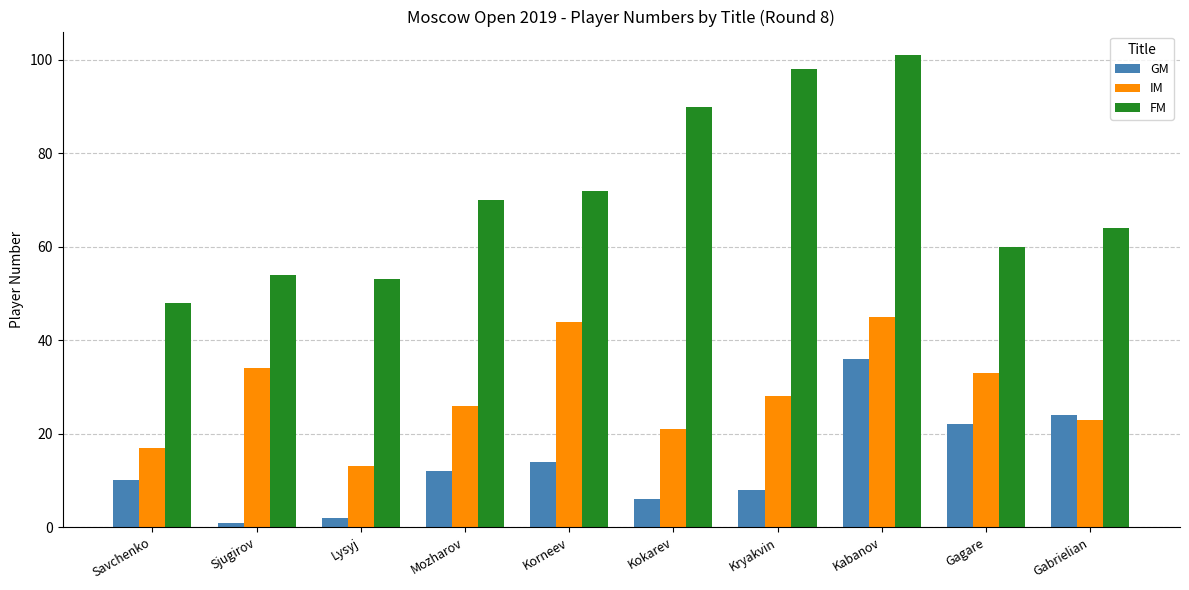

What position from the left is Sjugirov?

2